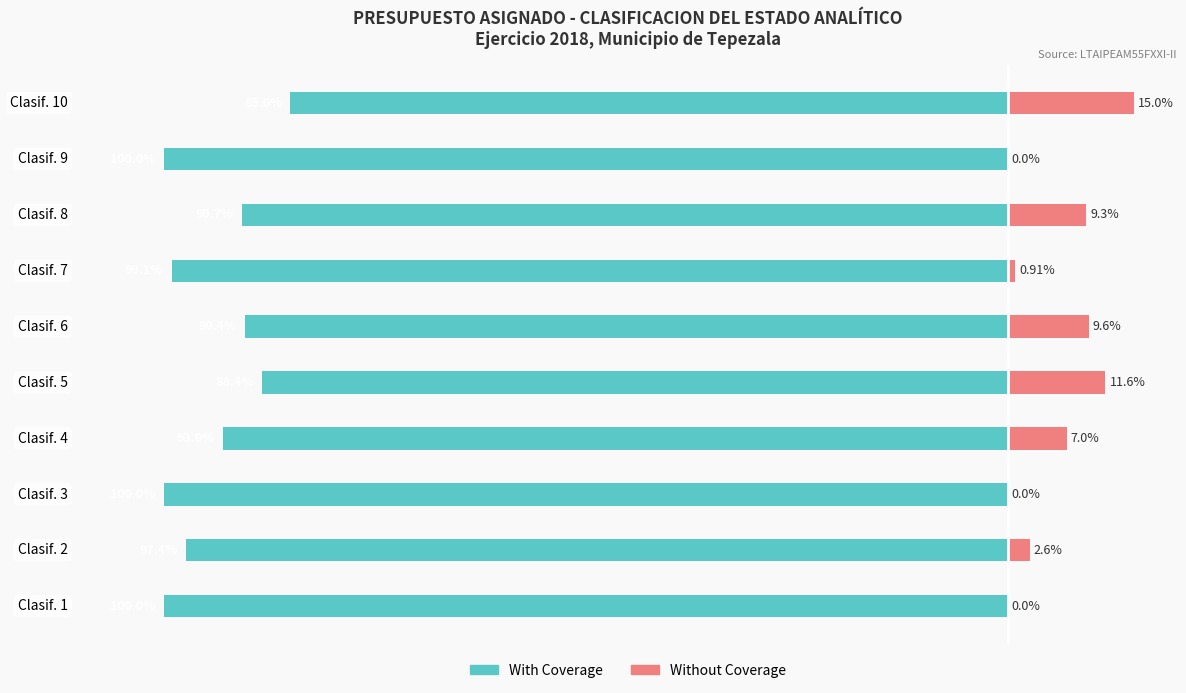

Does the chart contain stacked bars?

No